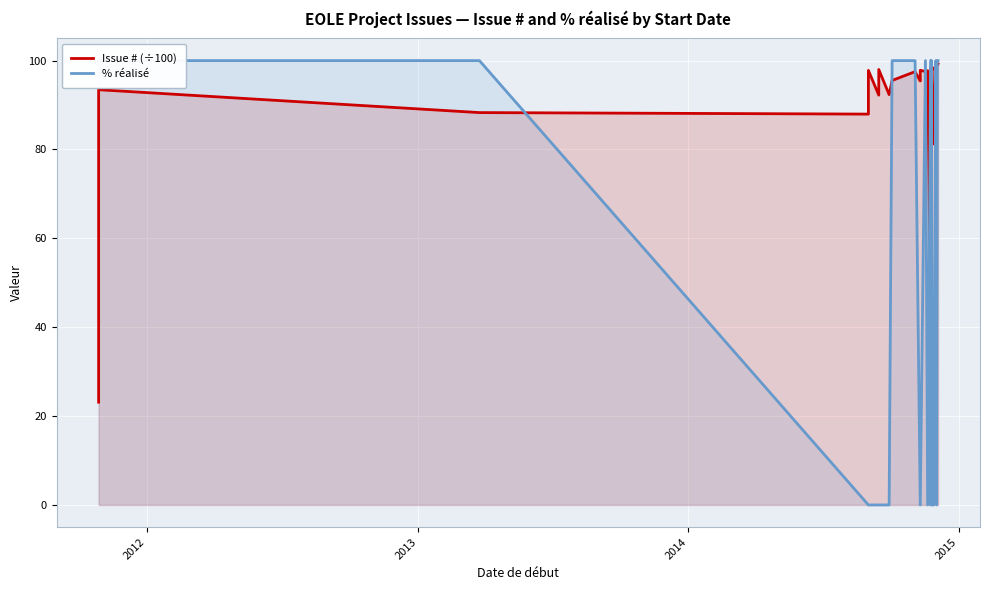

True or false: Issue # (÷100) has more than 2 interior local peaks.

True